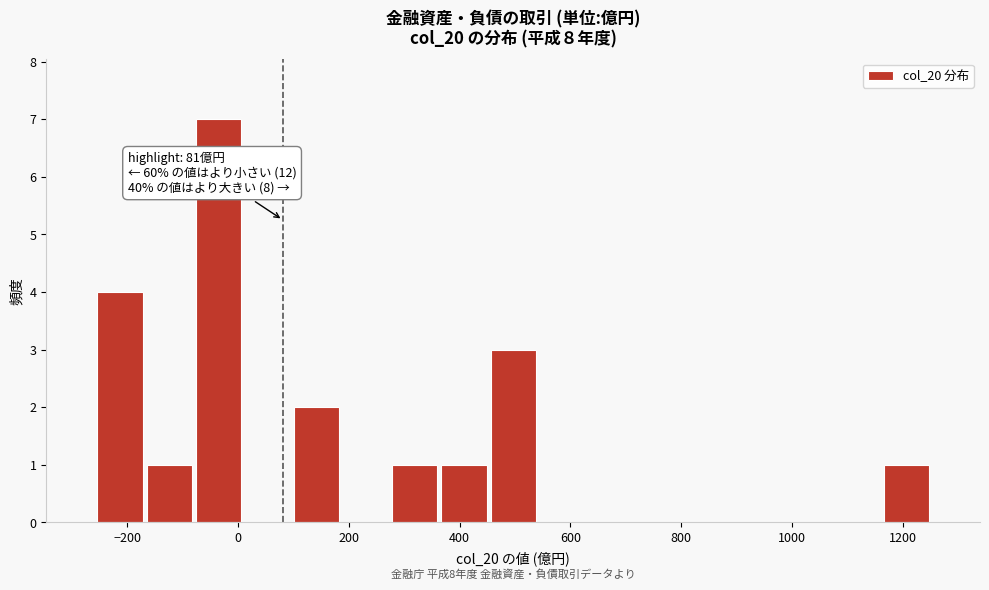

Over which range of the x-axis is the bar tallest?

-80 to 0